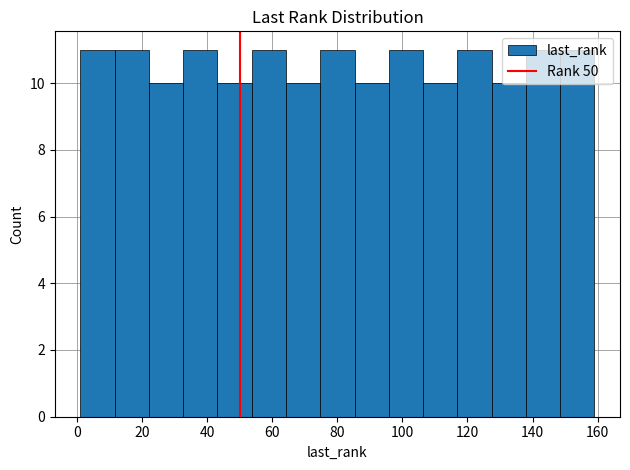

Reading left to right, list every bar in this chart as the range it spans on the x-axis followed by its height. Neither the bar edges nor the heights are printed on the chart, so give them approximately, as read against the axes.

2 to 12: 11
12 to 22: 11
22 to 32: 10
32 to 44: 11
44 to 54: 10
54 to 64: 11
64 to 74: 10
74 to 86: 11
86 to 96: 10
96 to 106: 11
106 to 116: 10
116 to 128: 11
128 to 138: 10
138 to 148: 11
148 to 160: 11